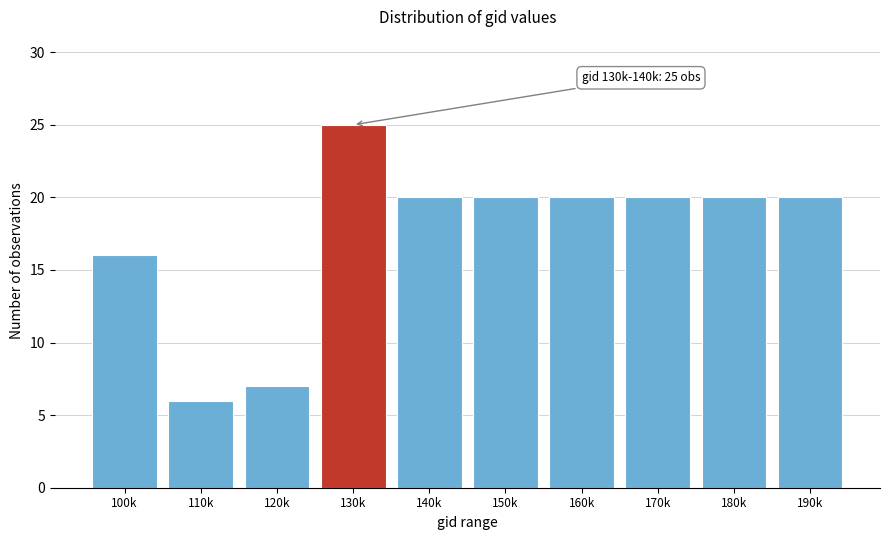

Reading left to right, extract all data points from this chart.

16	6	7	25	20	20	20	20	20	20